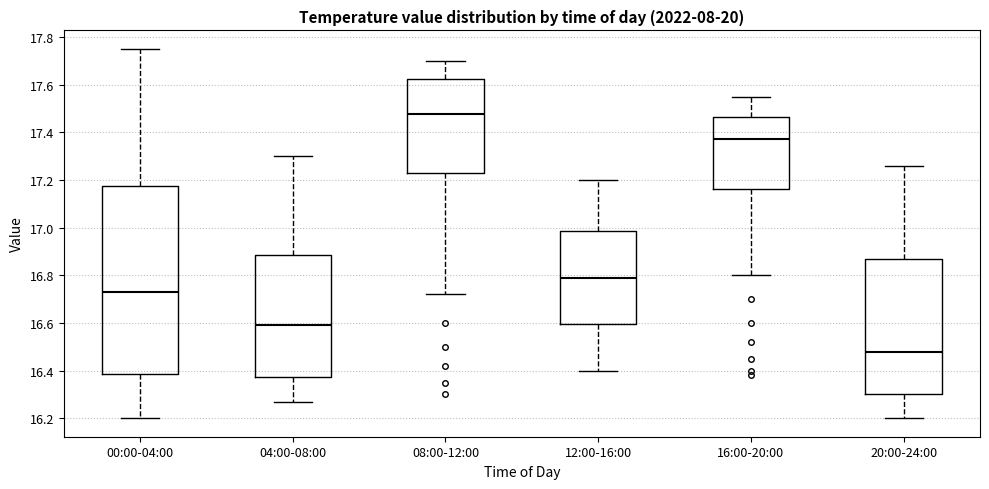

Reading left to right, read every box against the y-axis: the position of its median line, the range the box covers, and the ends of its whiskers. The values are not printed on the chart, so give them approximately, as read against the axis.

00:00-04:00: median 16.74, box 16.38 to 17.18, whiskers 16.20 to 17.76
04:00-08:00: median 16.60, box 16.38 to 16.88, whiskers 16.28 to 17.30
08:00-12:00: median 17.48, box 17.22 to 17.62, whiskers 16.72 to 17.70
12:00-16:00: median 16.80, box 16.60 to 16.98, whiskers 16.40 to 17.20
16:00-20:00: median 17.38, box 17.16 to 17.46, whiskers 16.80 to 17.56
20:00-24:00: median 16.48, box 16.30 to 16.88, whiskers 16.20 to 17.26